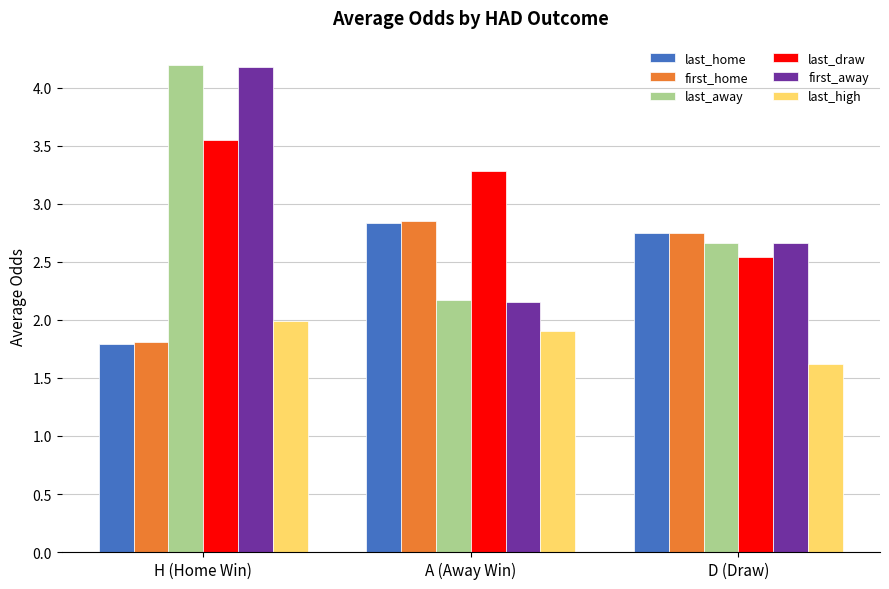

How many bars are there in each group?

6